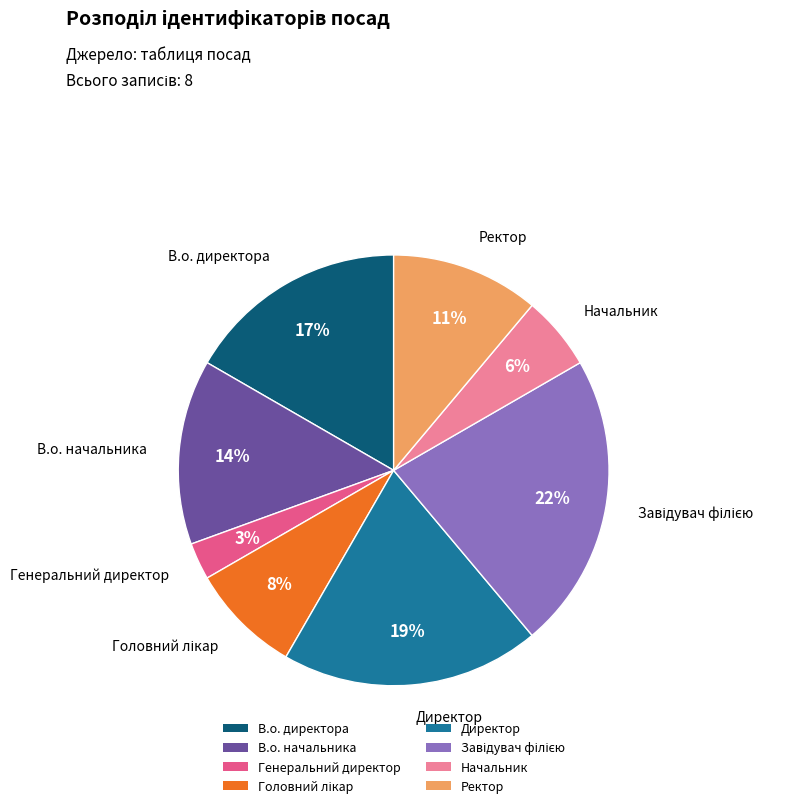

Between В.о. директора and Начальник, which is larger?

В.о. директора